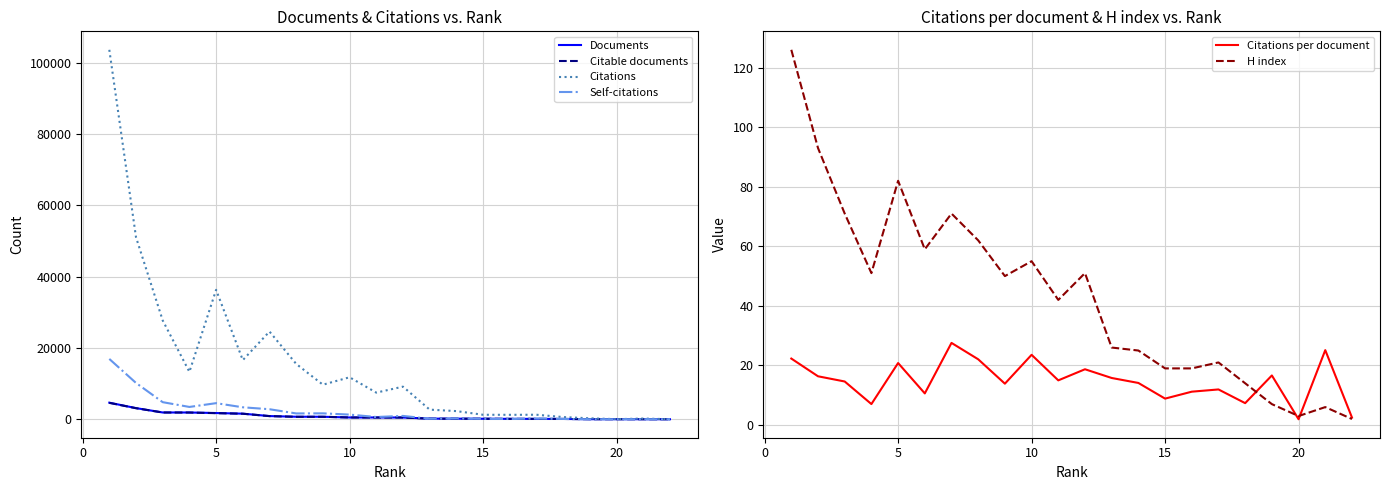

Does the chart display data point markers on the line(s)?

No